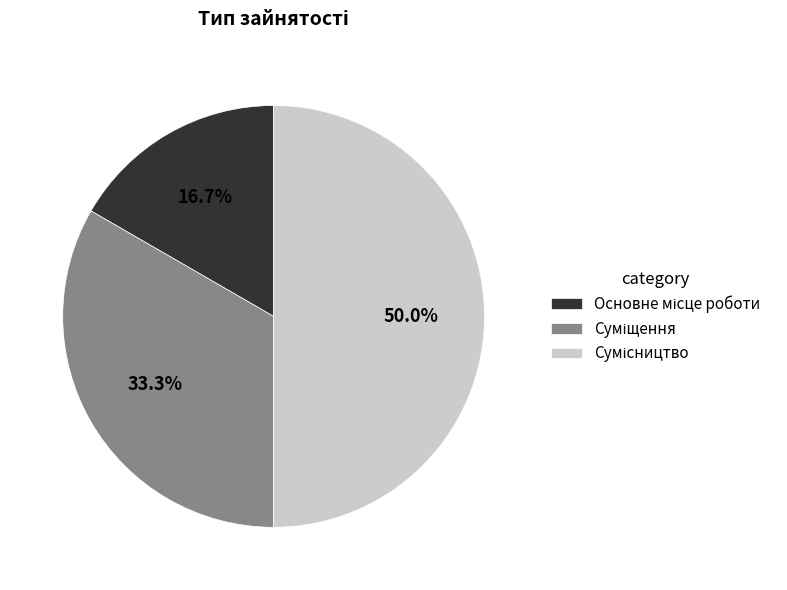

Does Сумісництво account for over 50% of the chart?

No